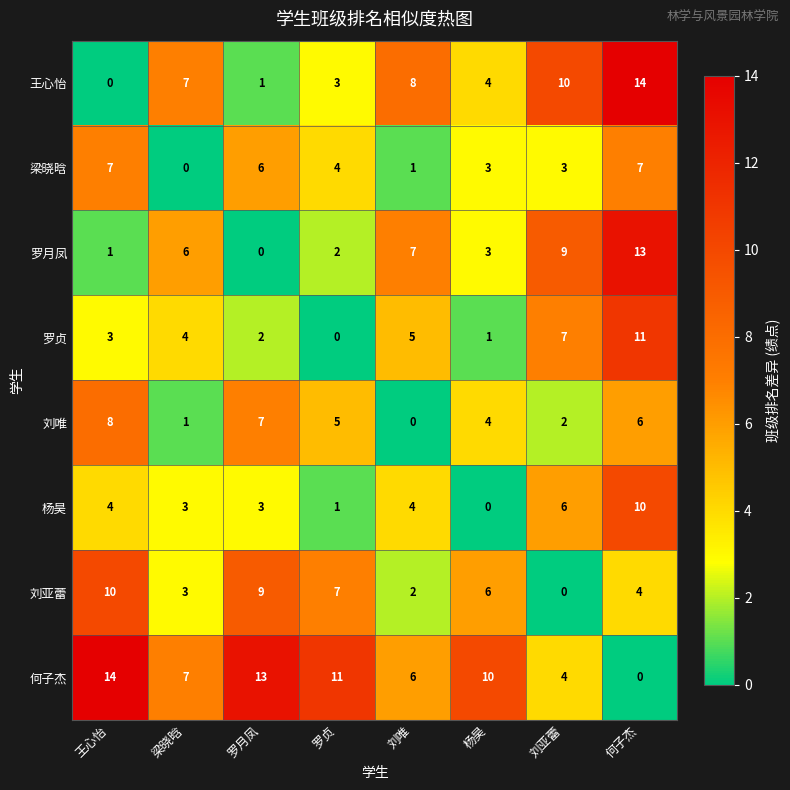

Which series has the largest total across all categories?

何子杰